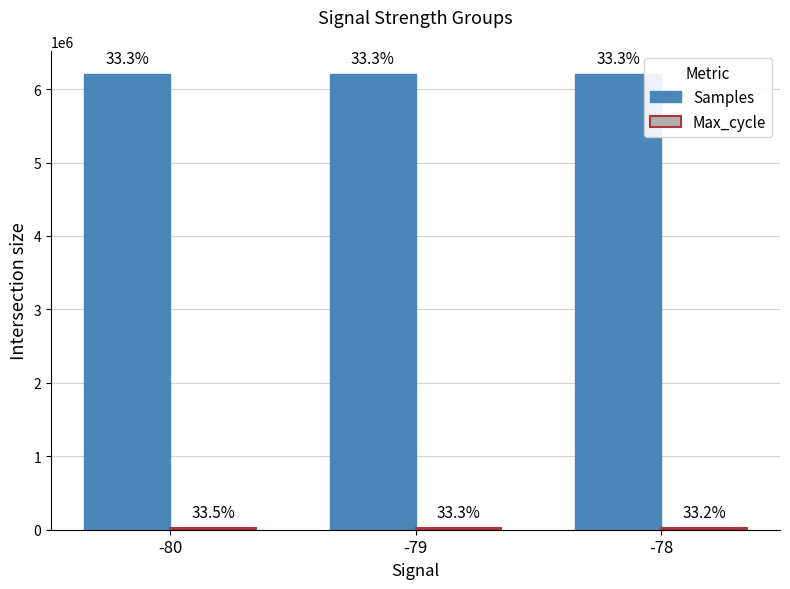

Are the bars horizontal?

No